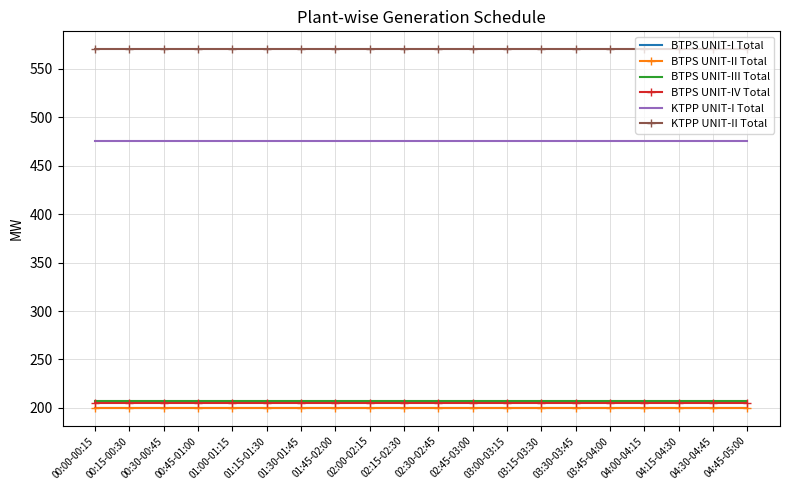

Which has a higher value, 02:00-02:15 or 04:45-05:00?

02:00-02:15